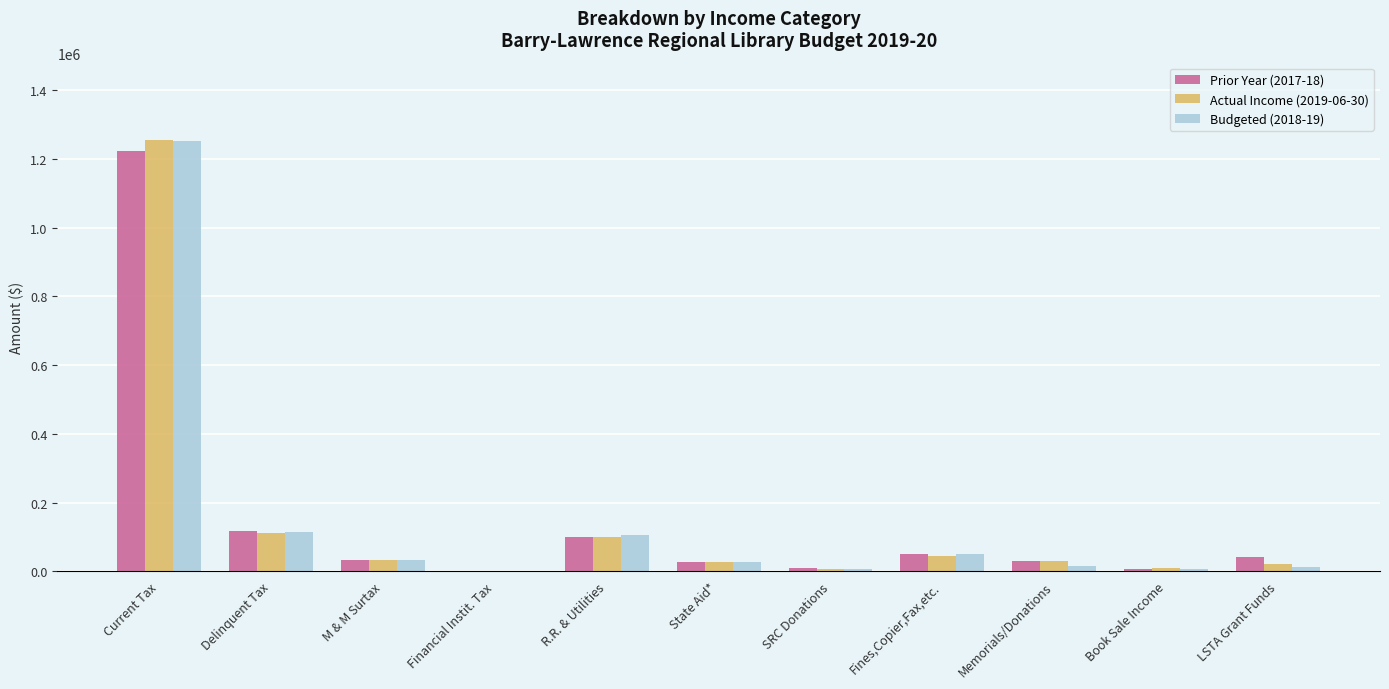

True or false: Prior Year (2017-18) has a value of 1224345.6 at Current Tax.

True